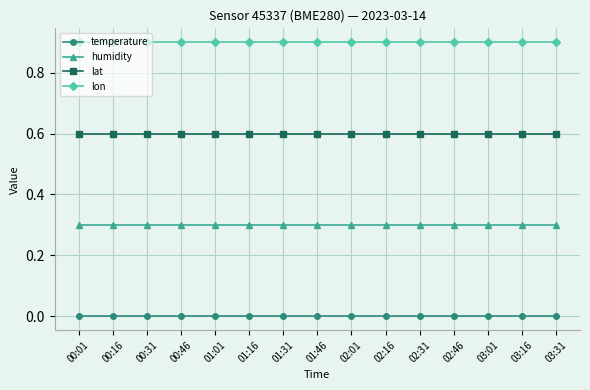

What is the value of the humidity point at the 5th from the left?

0.3